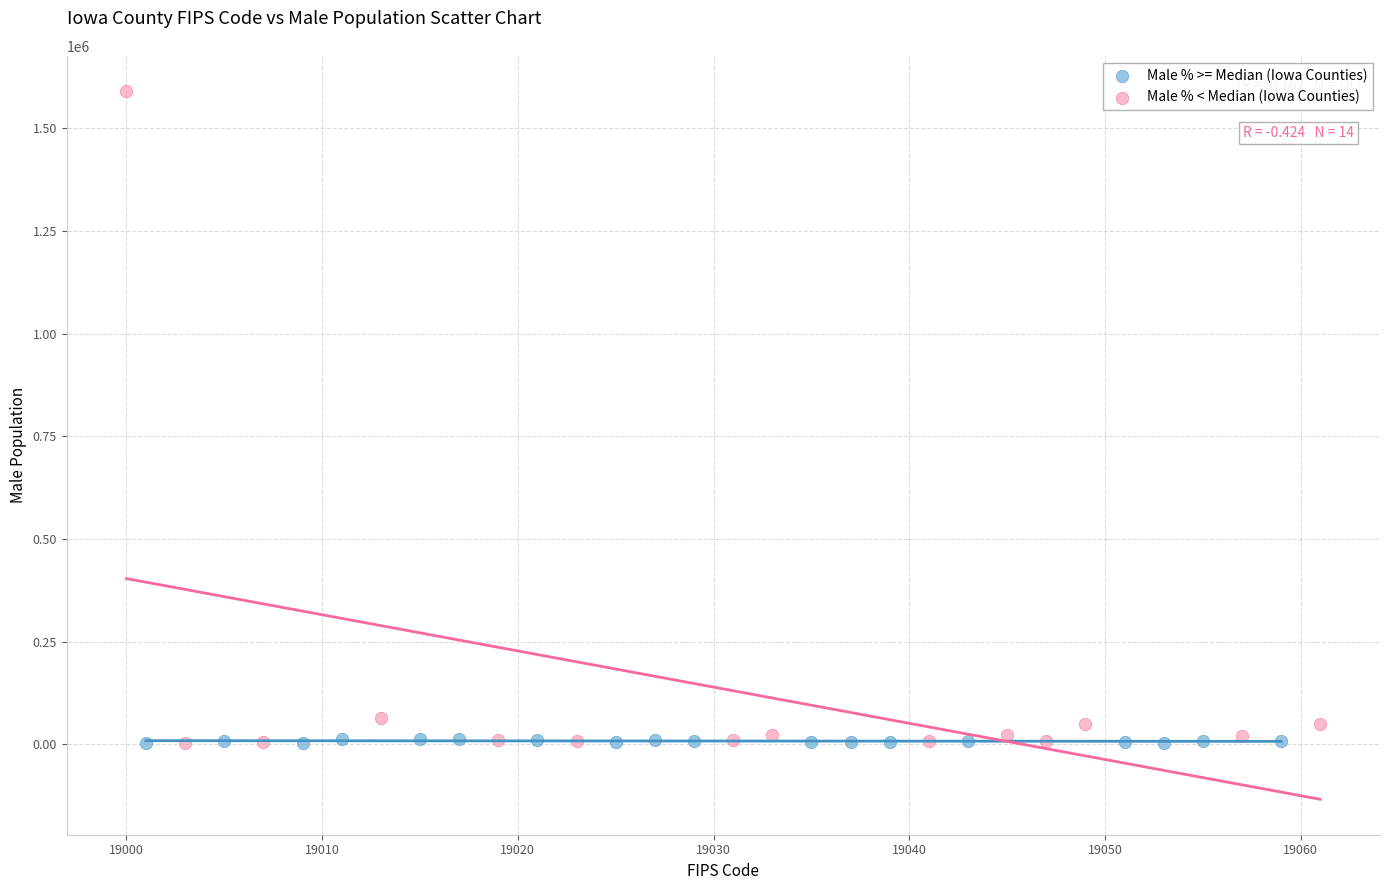

Which series has the widest spread of Y values?

Male % < Median (Iowa Counties)